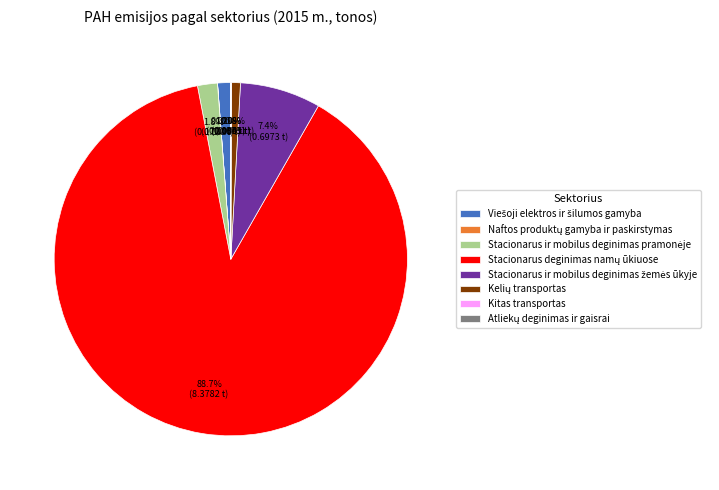

Is there a majority slice in this chart?

Yes